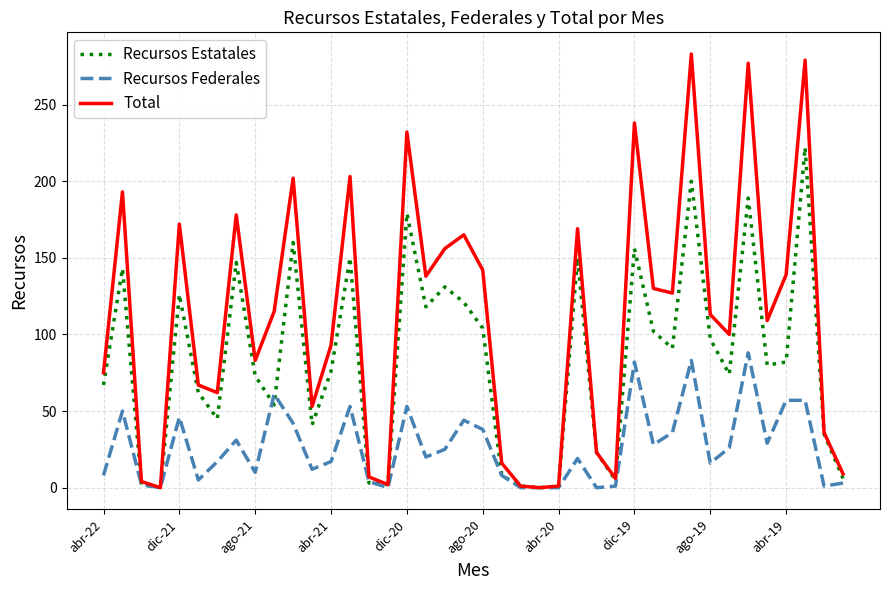

Which series has the largest range (max minus min)?

Total